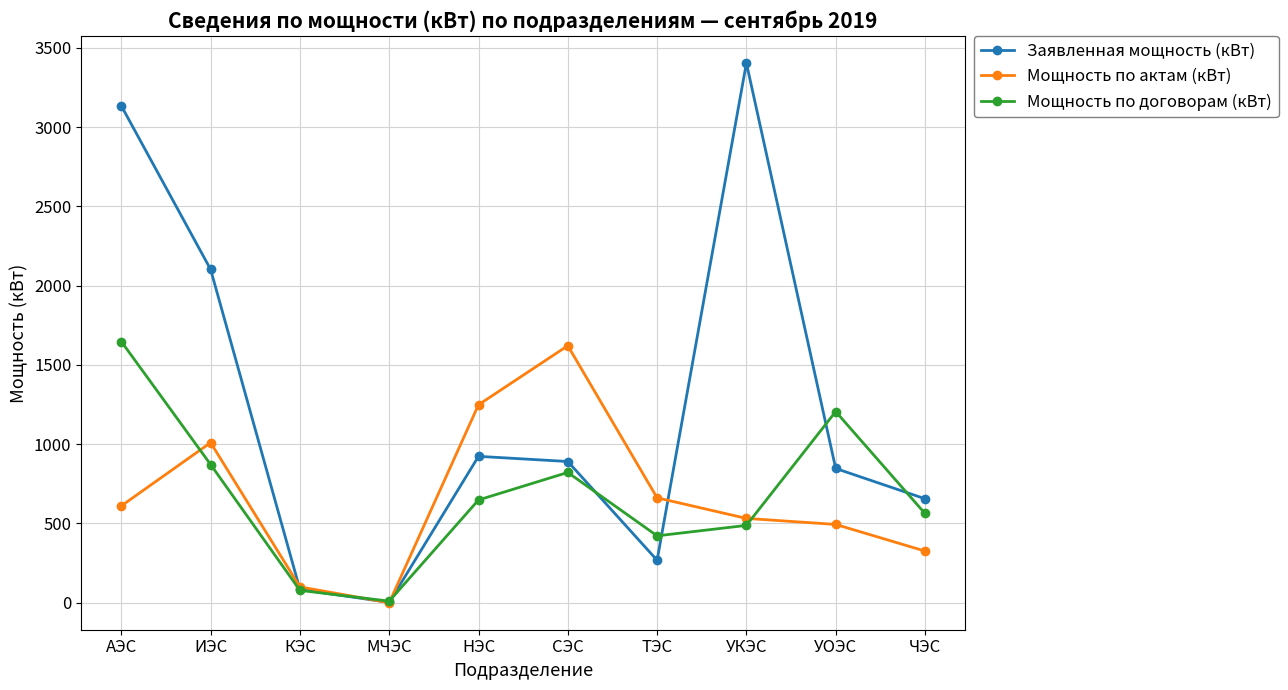

What is the average value of the Мощность по актам (кВт) series?

660.6